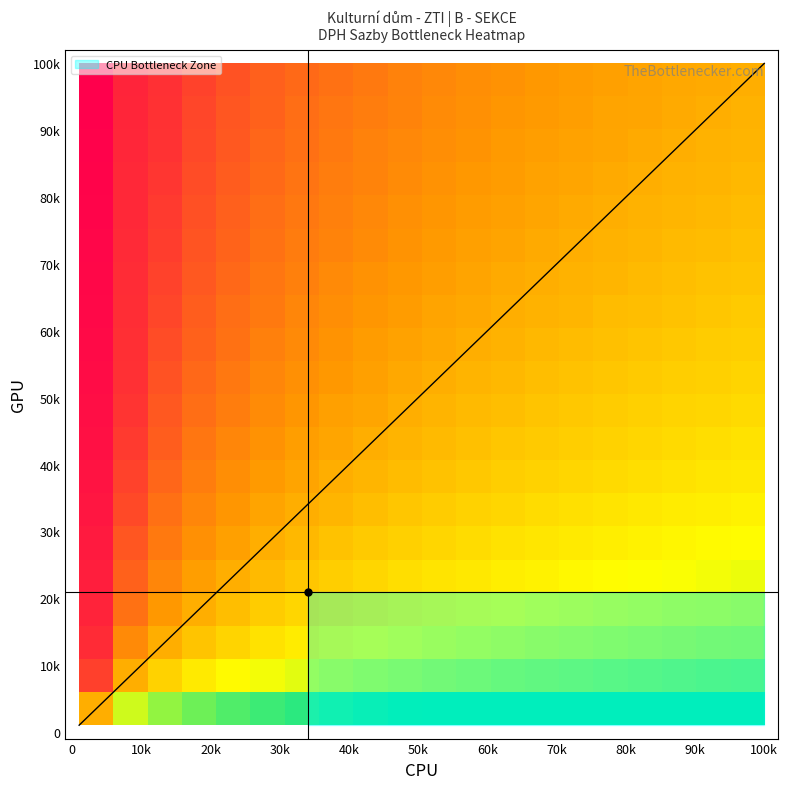

How many data points does each series have?

20